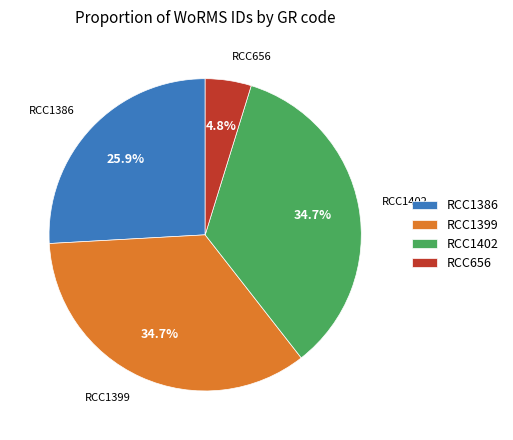

To the nearest percent, what portion does RCC1402 represent?

35%